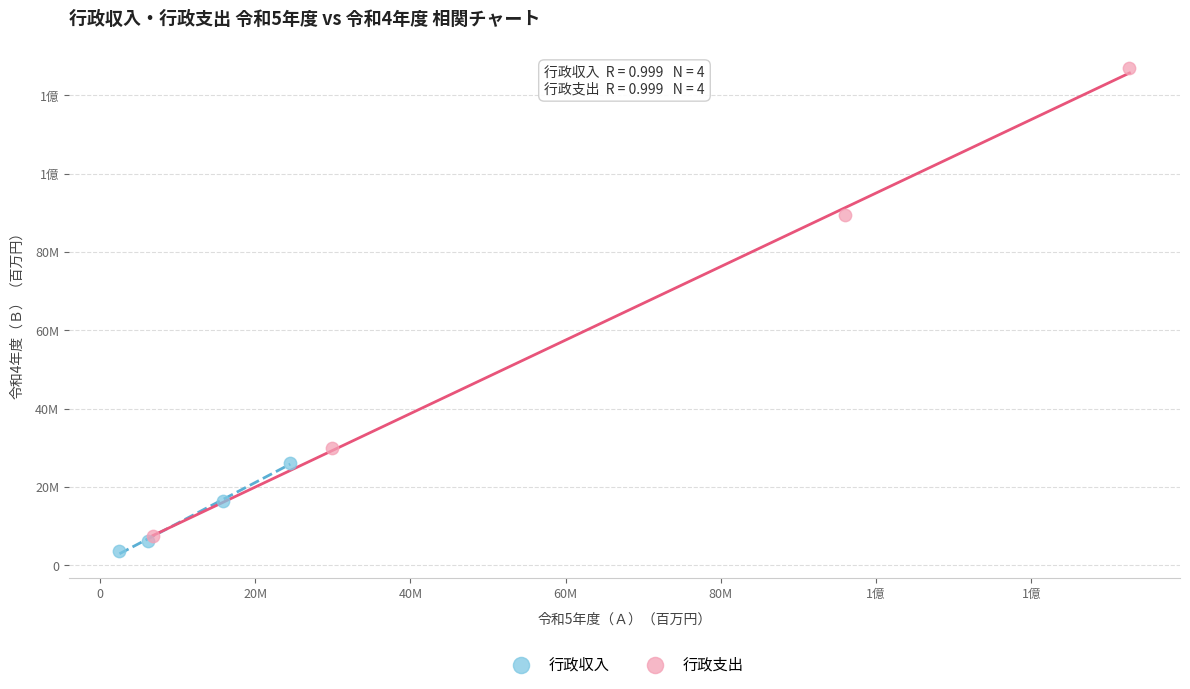

What are all the series names shown in the legend?

行政収入, 行政支出